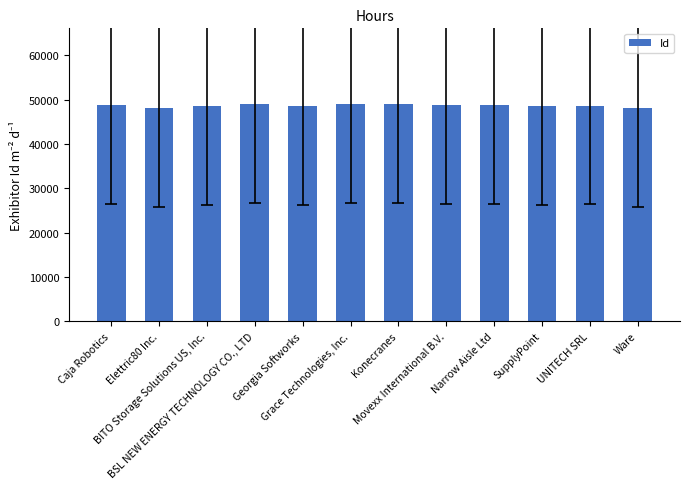

Are the bars grouped side by side (vs. stacked)?

No